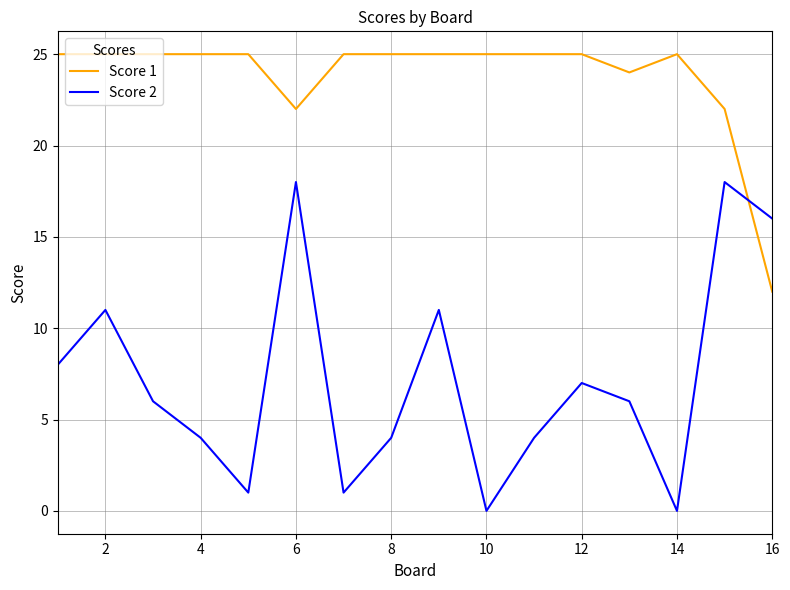

What is the difference between the maximum and minimum values in the Score 1 series?

13